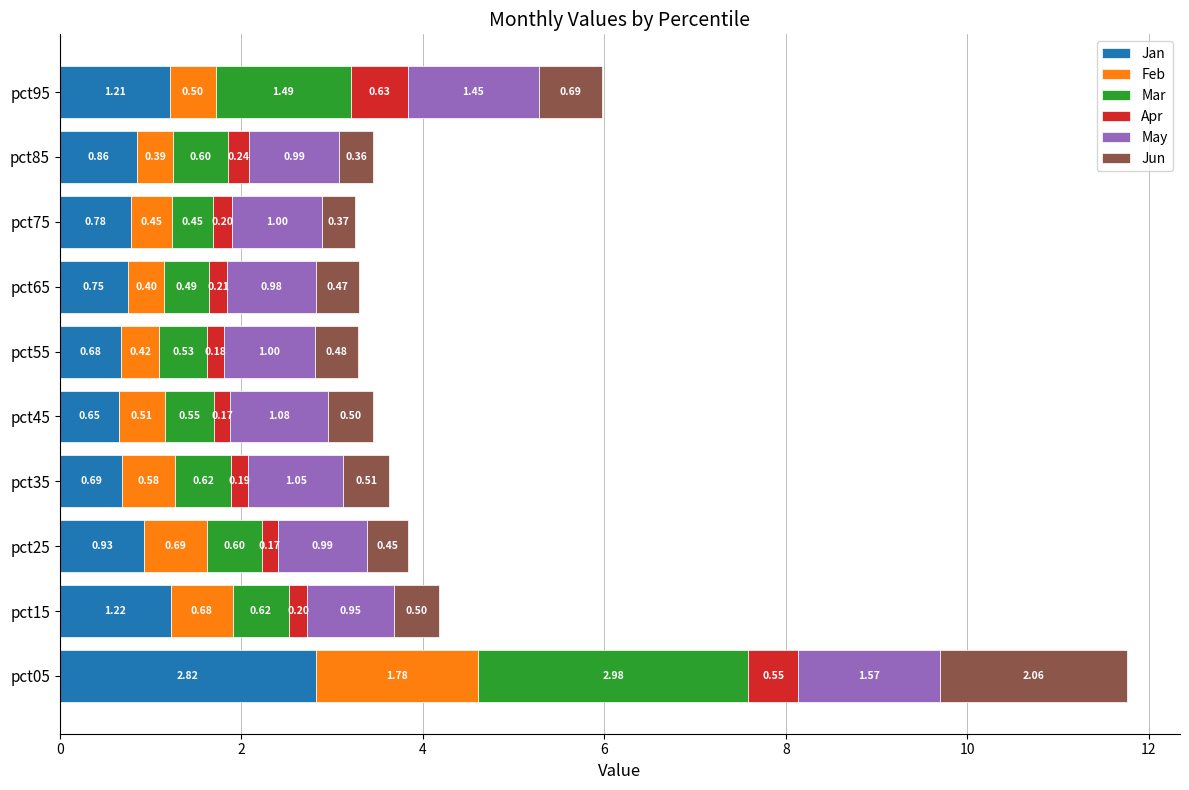

What is the total value across all series at pct05?

11.8